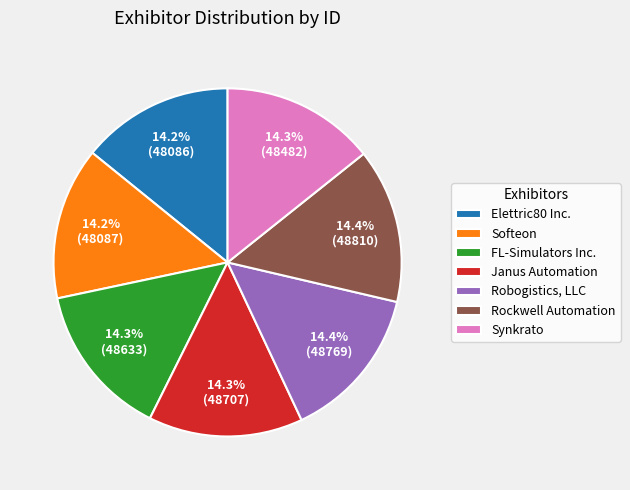

Is the sum of Janus Automation and FL-Simulators Inc. greater than half?

No